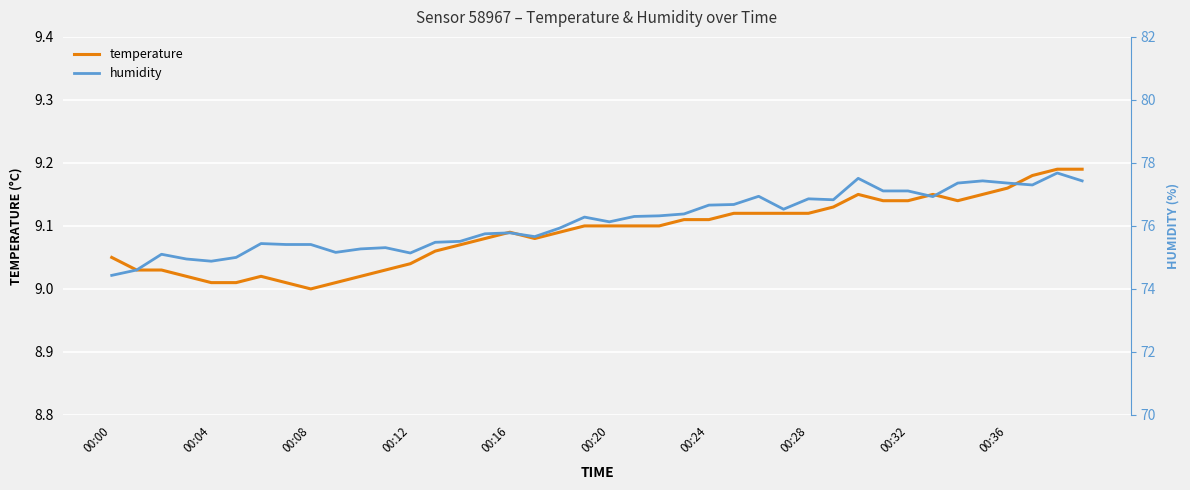

True or false: humidity has a value of 30.5 at 14.

False